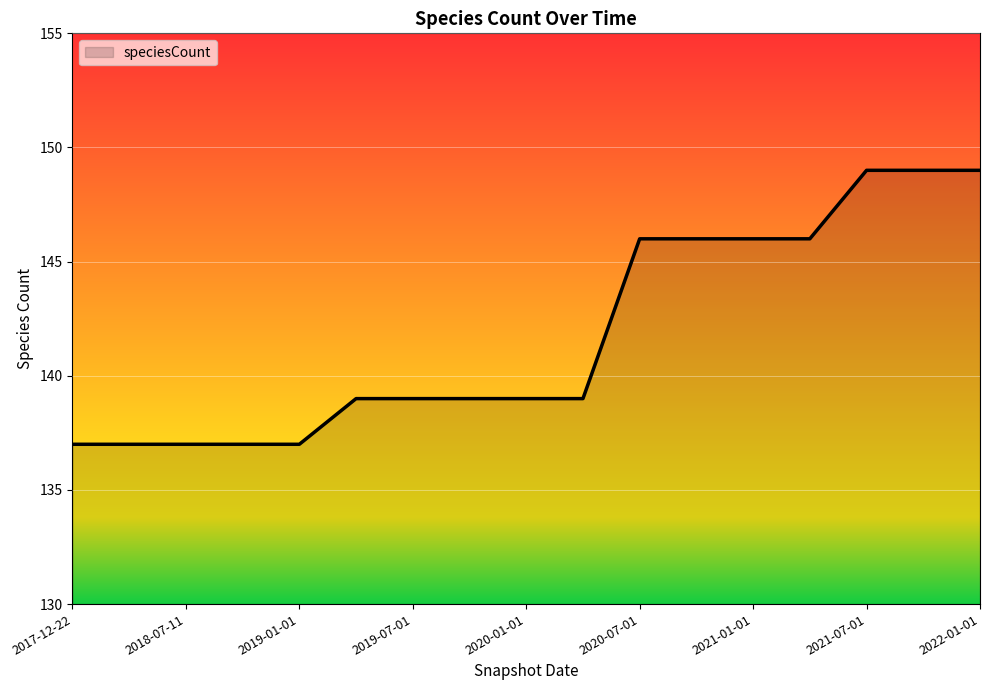

What is the minimum value shown in the chart?

137